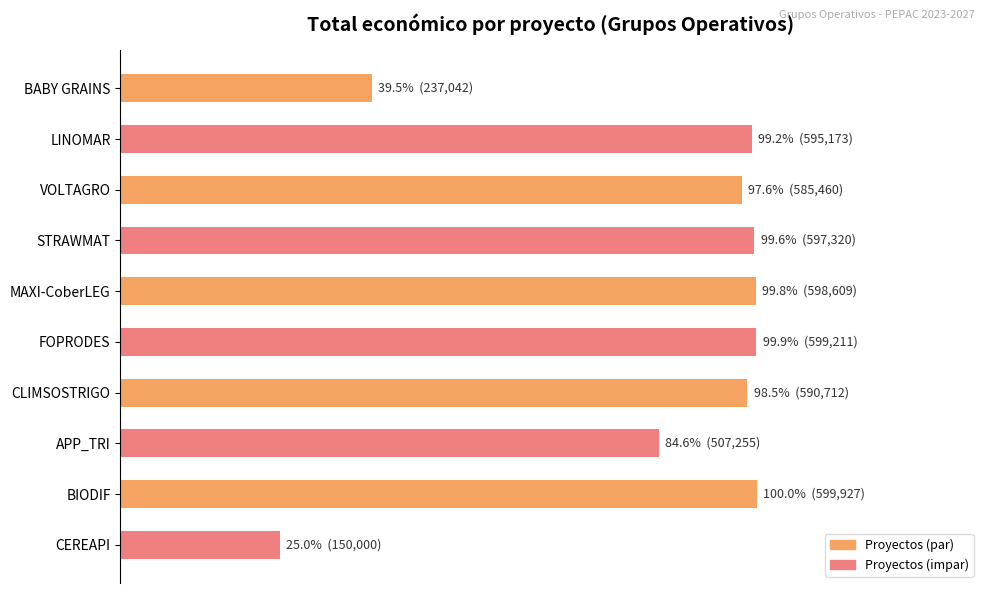

How many data points are less than 595173?

5